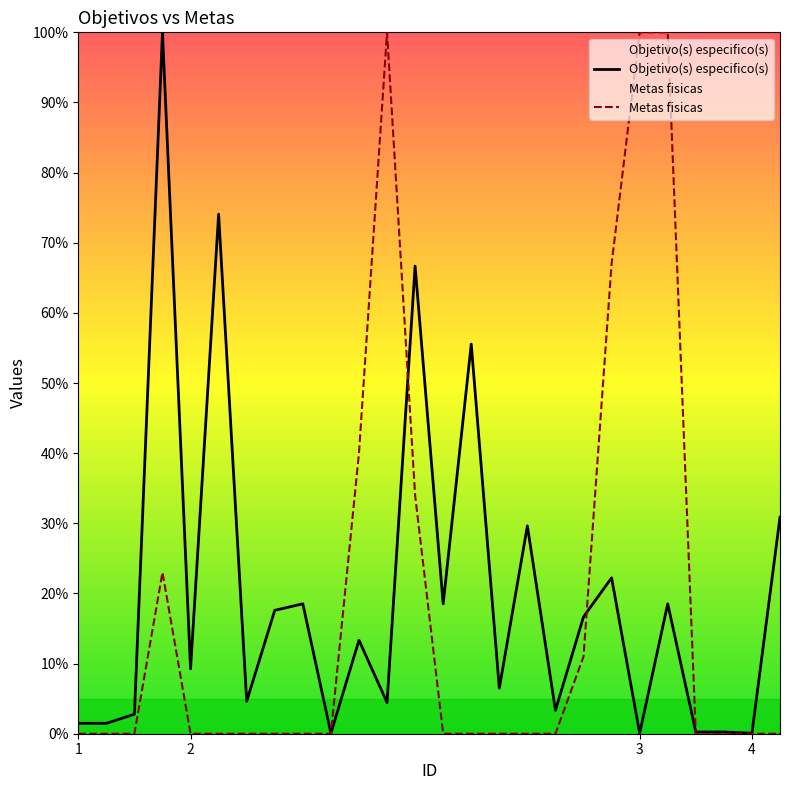

Rank the series by their average value, from lowest to highest.

Metas fisicas, Objetivo(s) especifico(s)